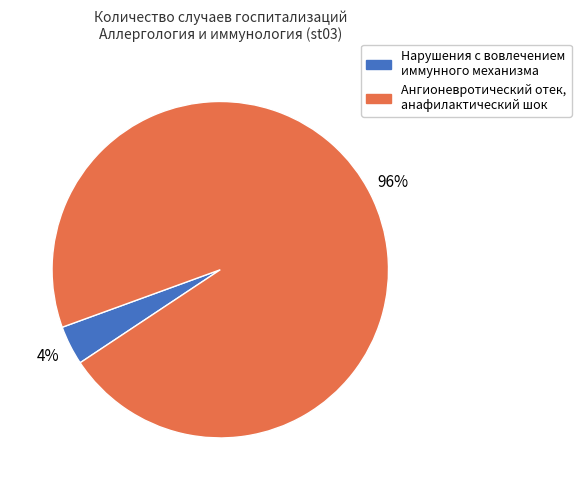

Which category has the biggest portion of the pie?

Ангионевротический отек, анафилактический шок